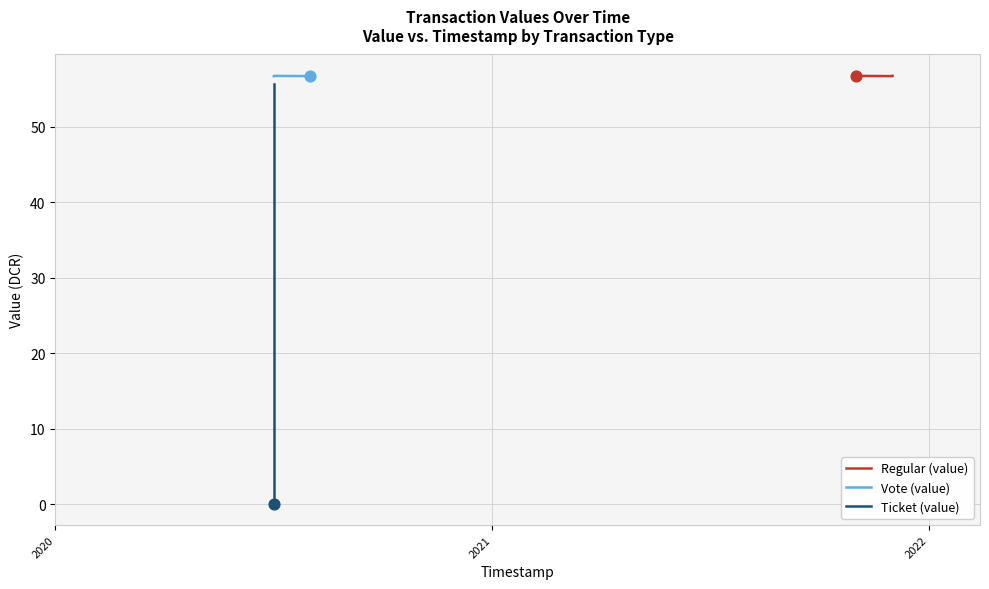

At how many categories does at least one series exceed 37?

10